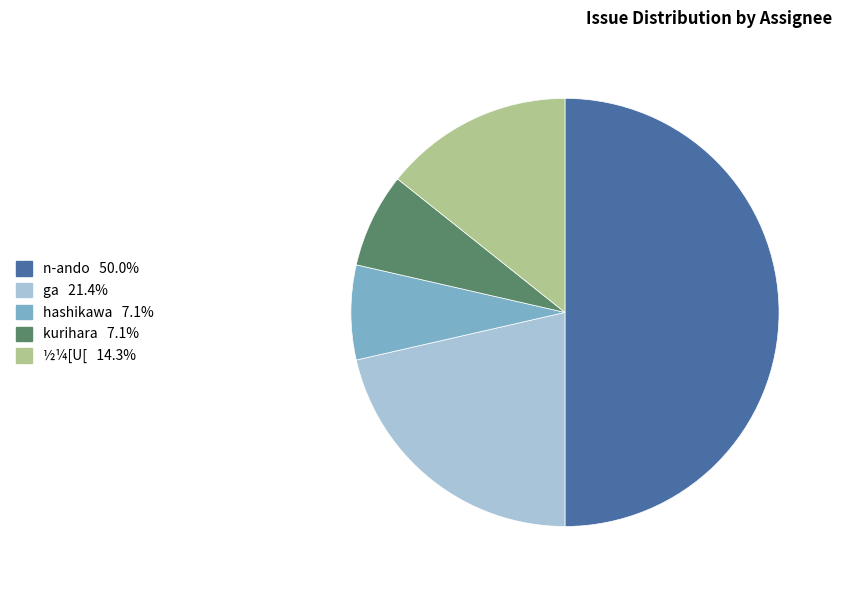

Combined, do hashikawa and ½¼[U[ account for over 50%?

No